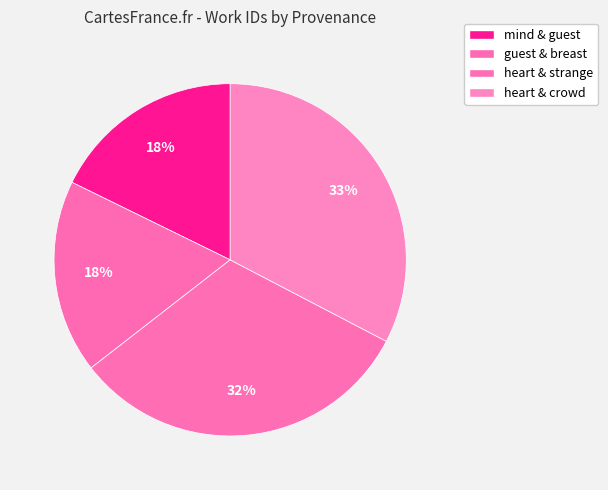

How many slices are in this pie chart?

4